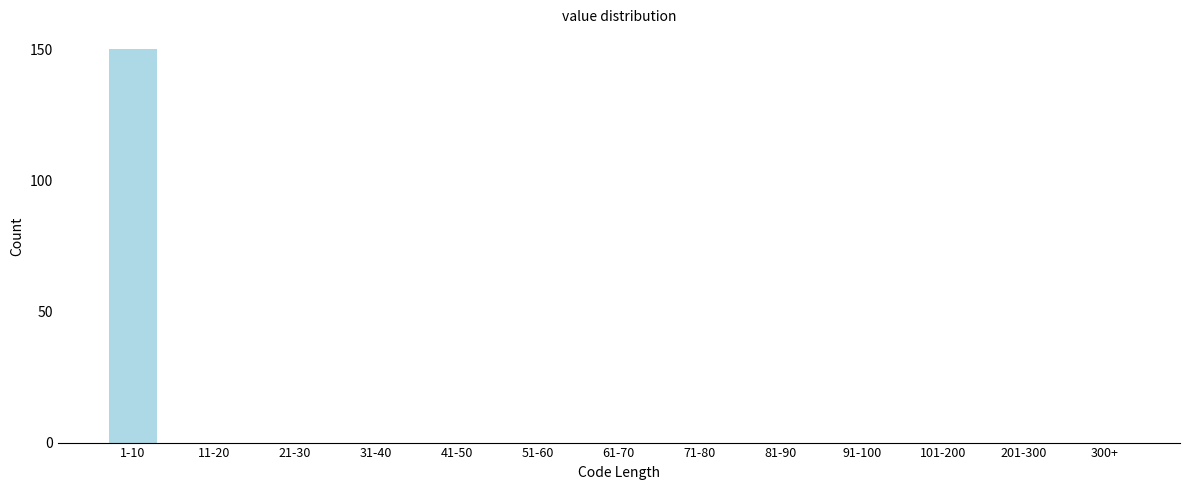

Reading left to right, extract all data points from this chart.

1-10=150	11-20=0	21-30=0	31-40=0	41-50=0	51-60=0	61-70=0	71-80=0	81-90=0	91-100=0	101-200=0	201-300=0	300+=0